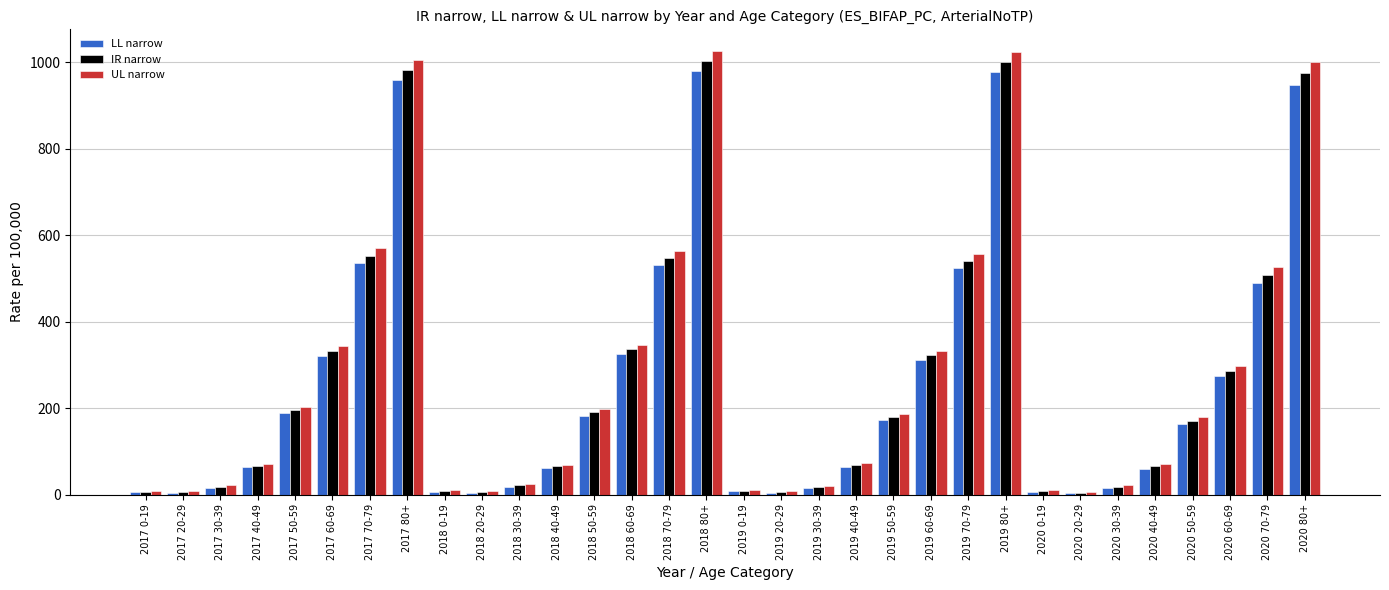

What is the total value across all series at 2019 80+?

3003.4